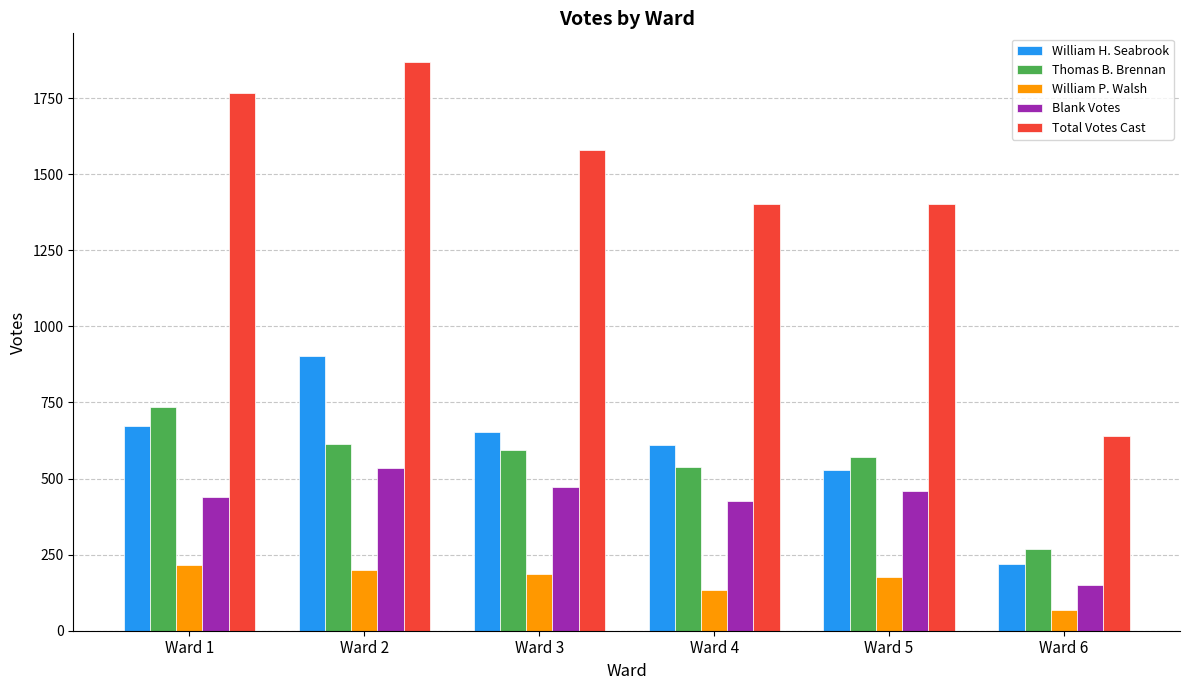

At which label does William P. Walsh reach its peak?

Ward 1